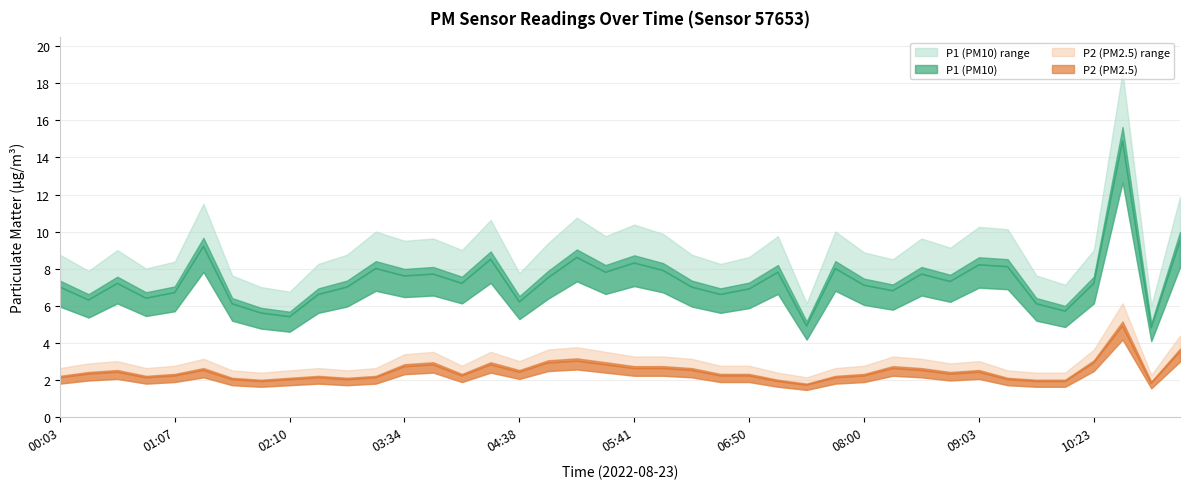

What is the maximum value shown in the chart?

14.9